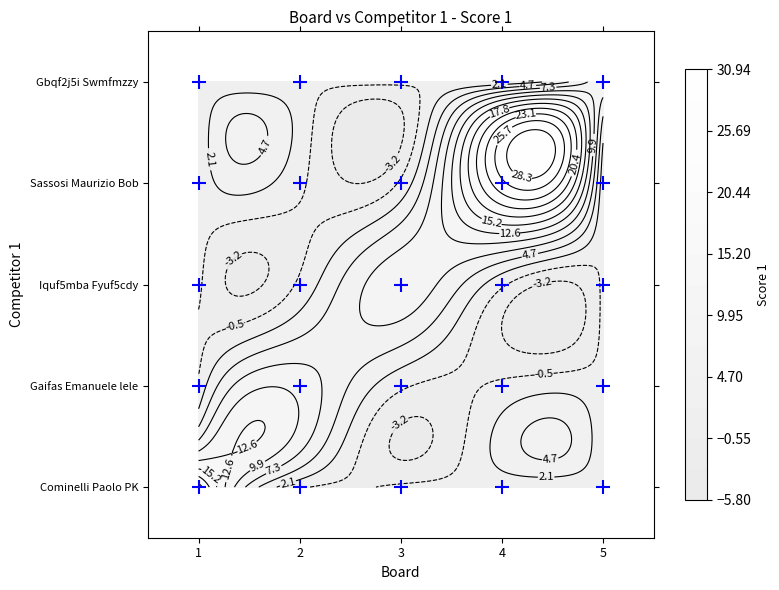

List the series in order of their peak value, highest first.

Sassosi Maurizio "Bob", Cominelli Paolo "PK", Gbqf2j5i Swmfmzzy, Gaifas Emanuele "lele", Iquf5mba Fyuf5cdy